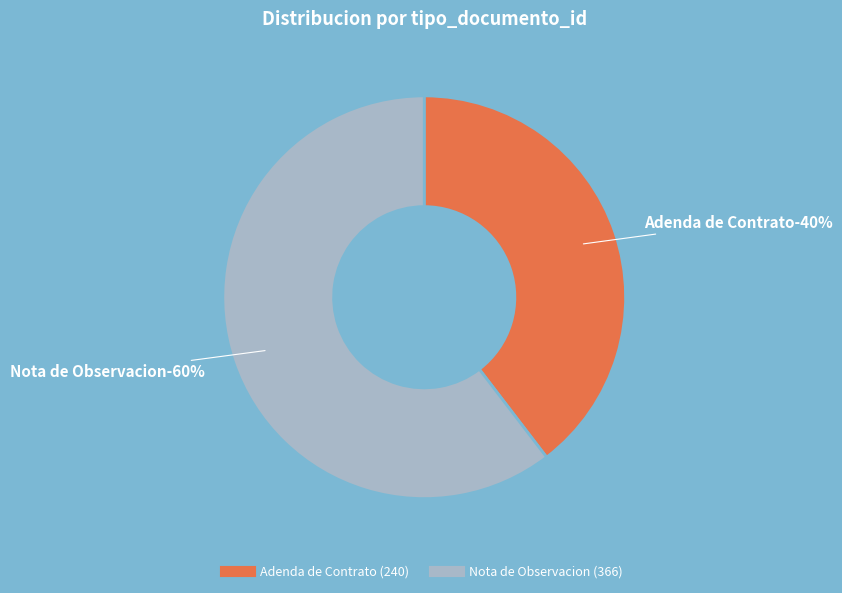

Count the number of slices in the pie.

2